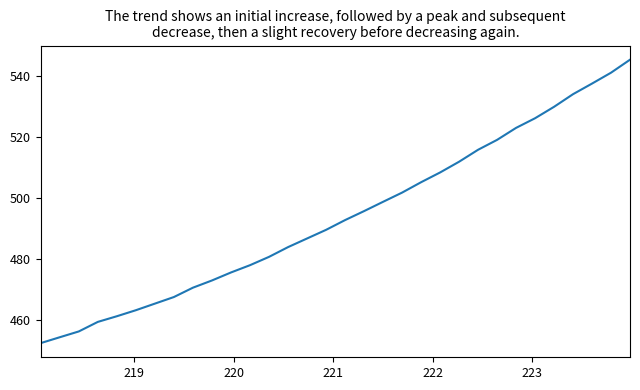

What is the maximum value shown in the chart?

545.2